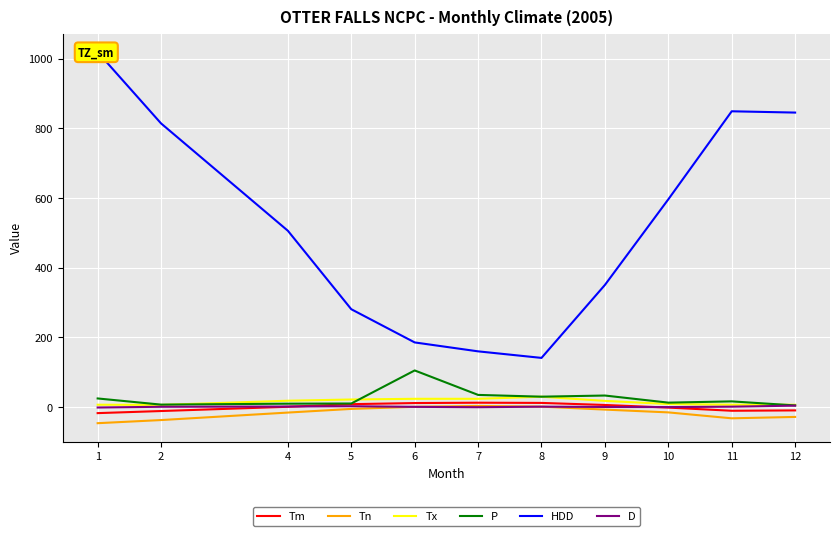

What is the average value of the D series?

1.2